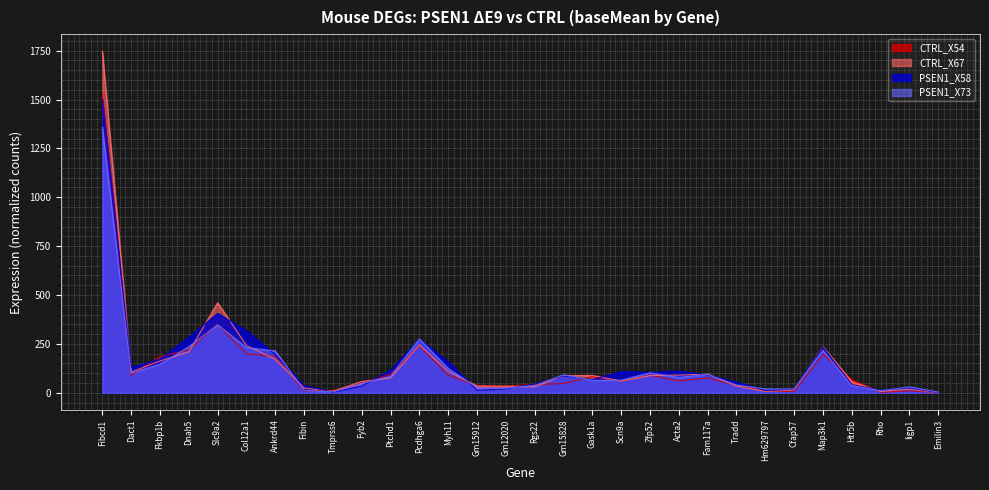

The value of PSEN1_X58 at Htr5b is 40.5. True or false?

True